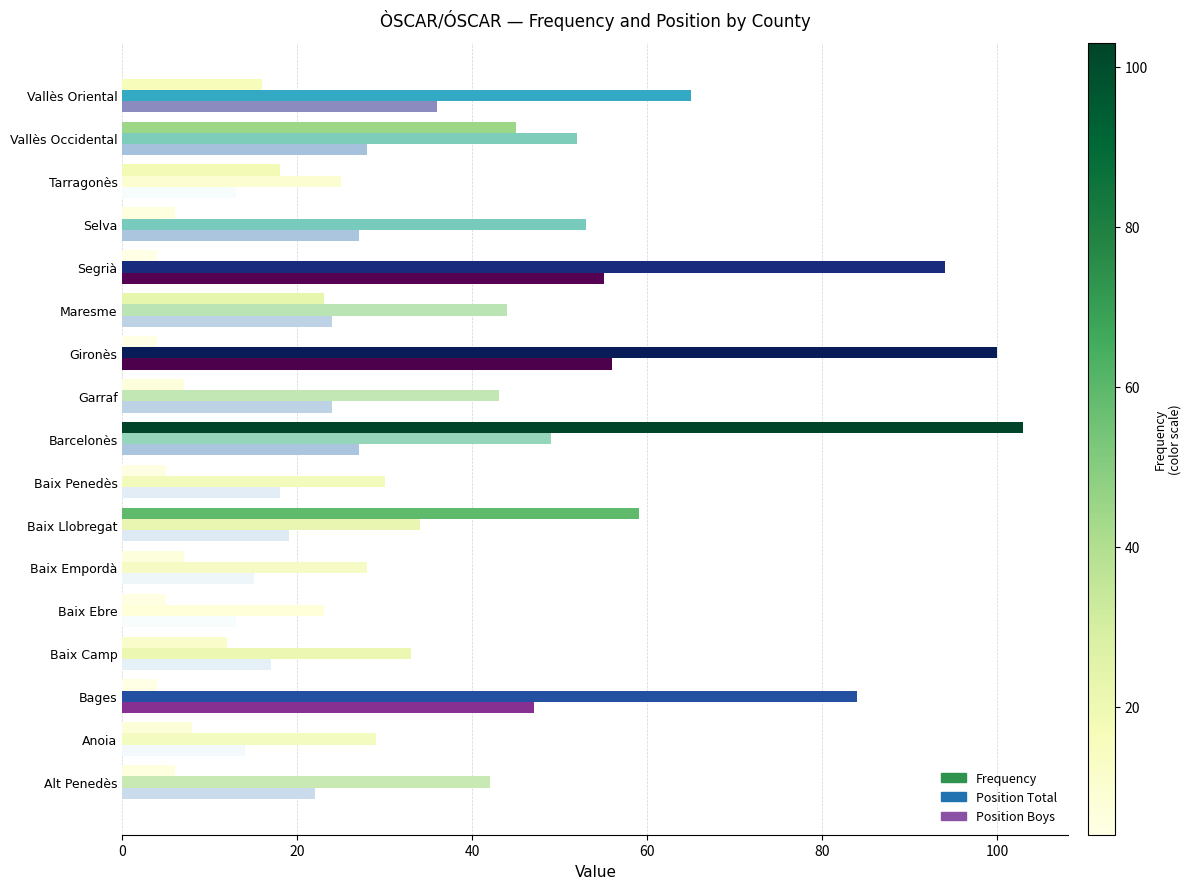

At which category is the sum across all series the highest?

Barcelonès